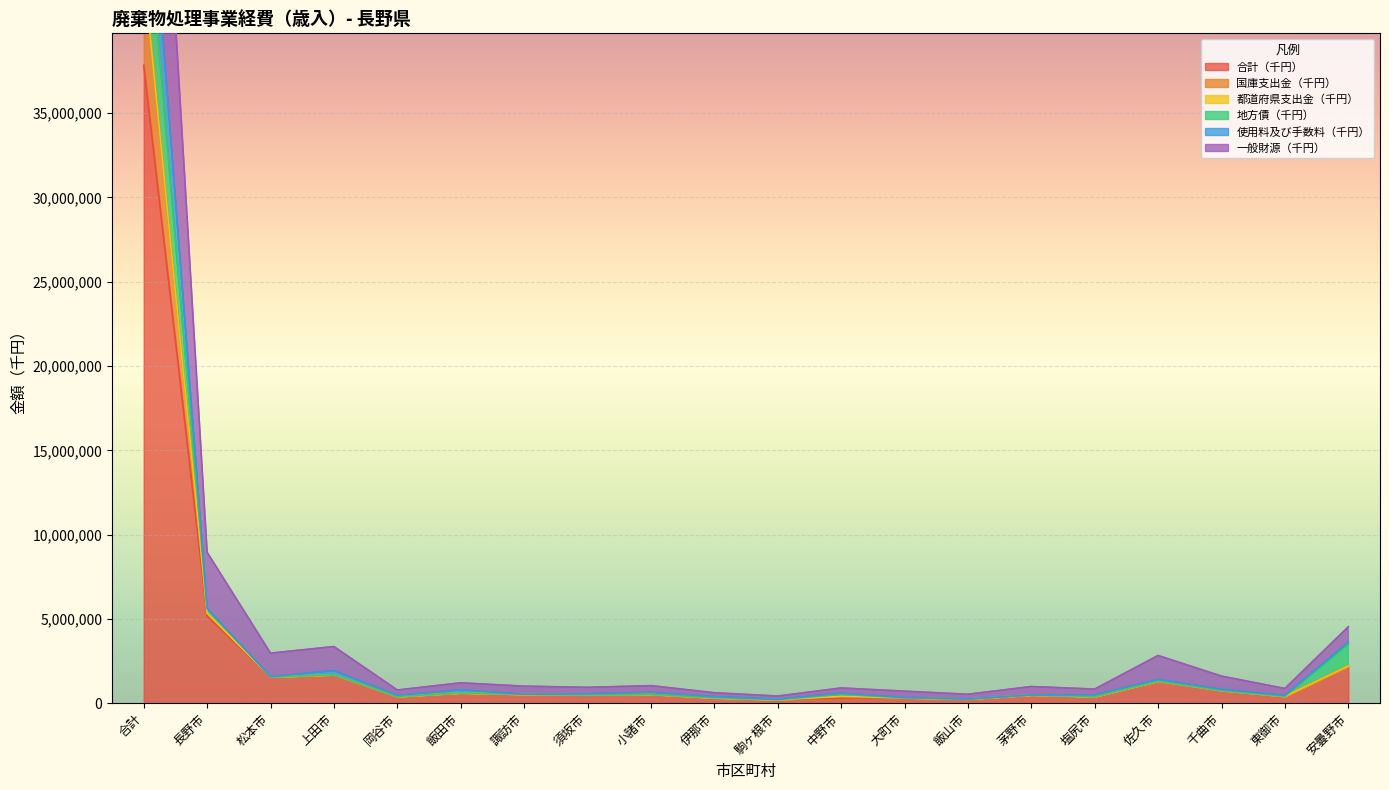

What position from the right is 上田市?

17